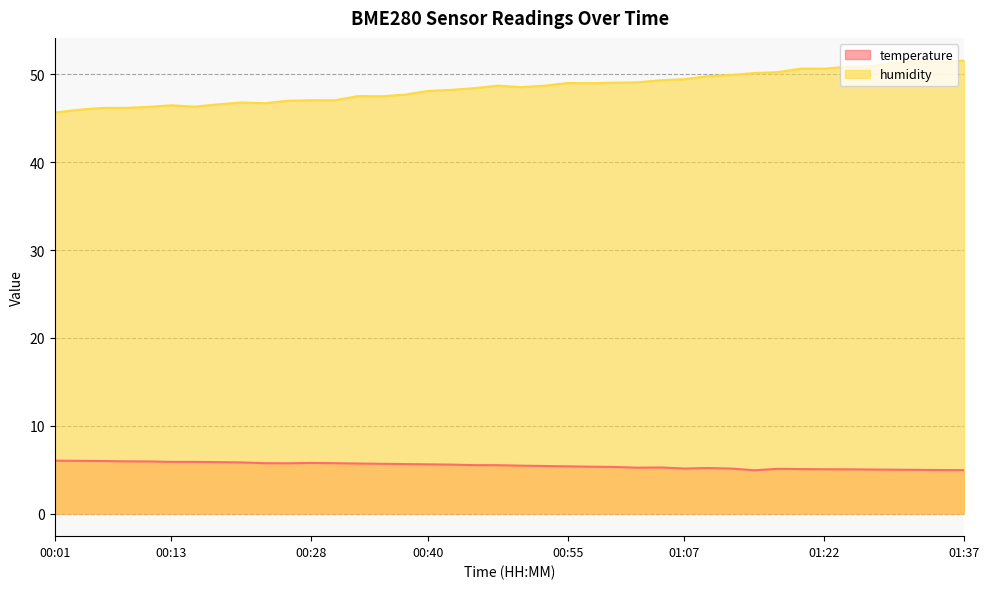

At how many categories does at least one series exceed 13?

40